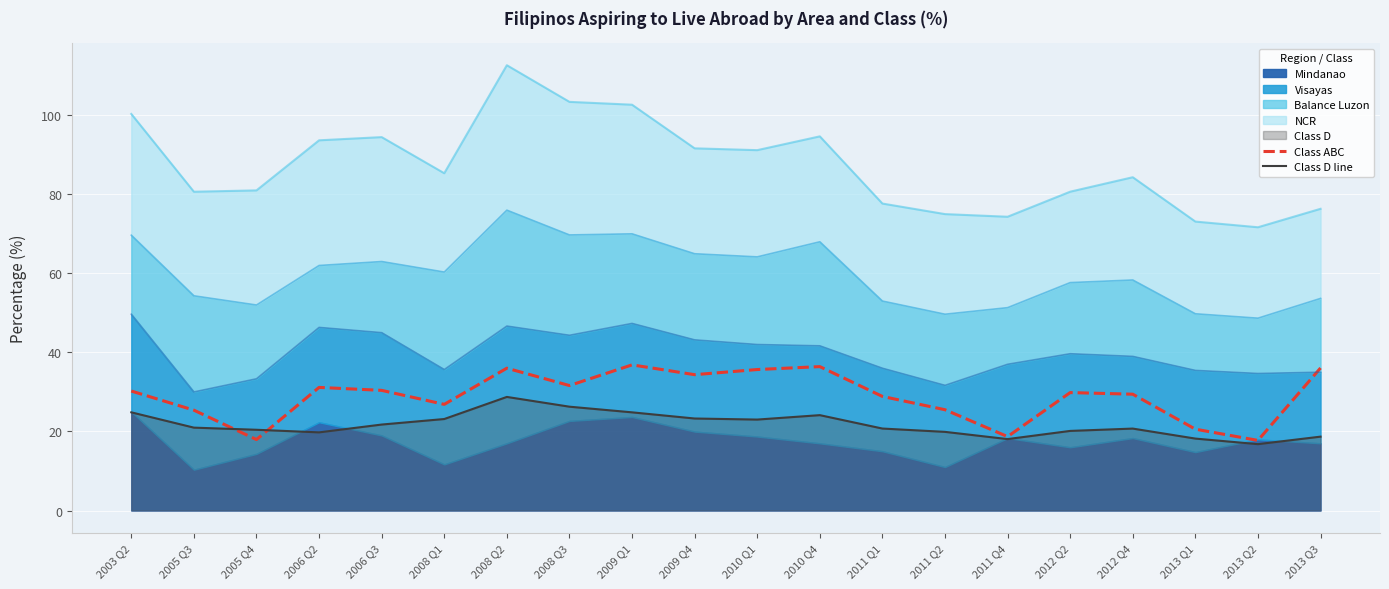

What is the difference between the Class ABC values at 2012 Q4 and 2009 Q1?

7.4